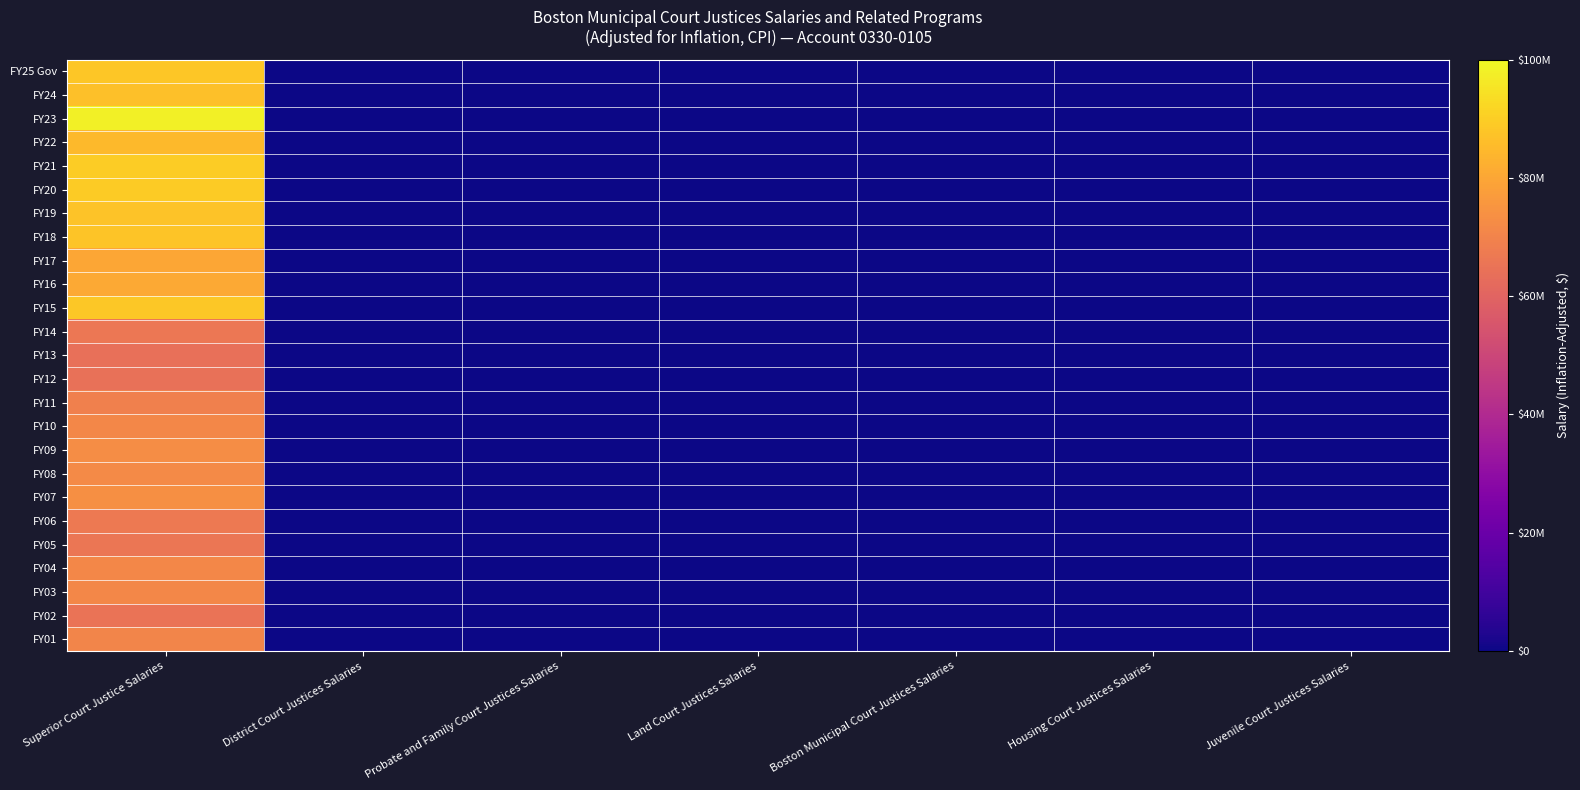

At which category is the sum across all series the highest?

Superior Court Justice Salaries